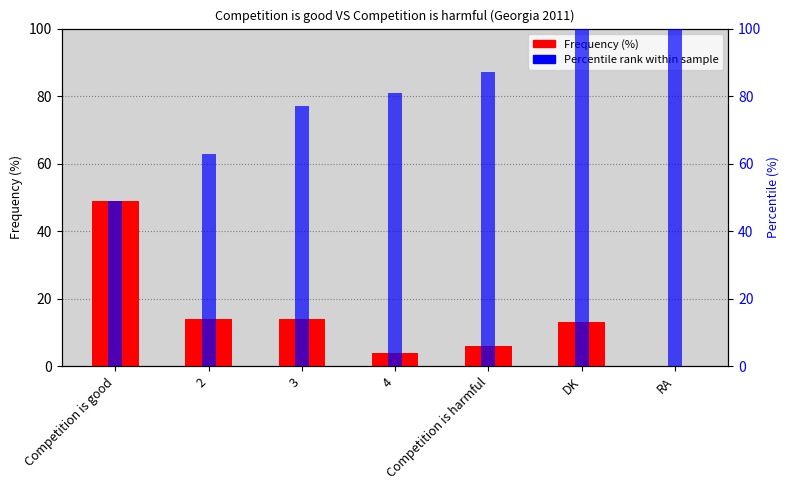

Which label corresponds to the smallest value in the chart?

RA